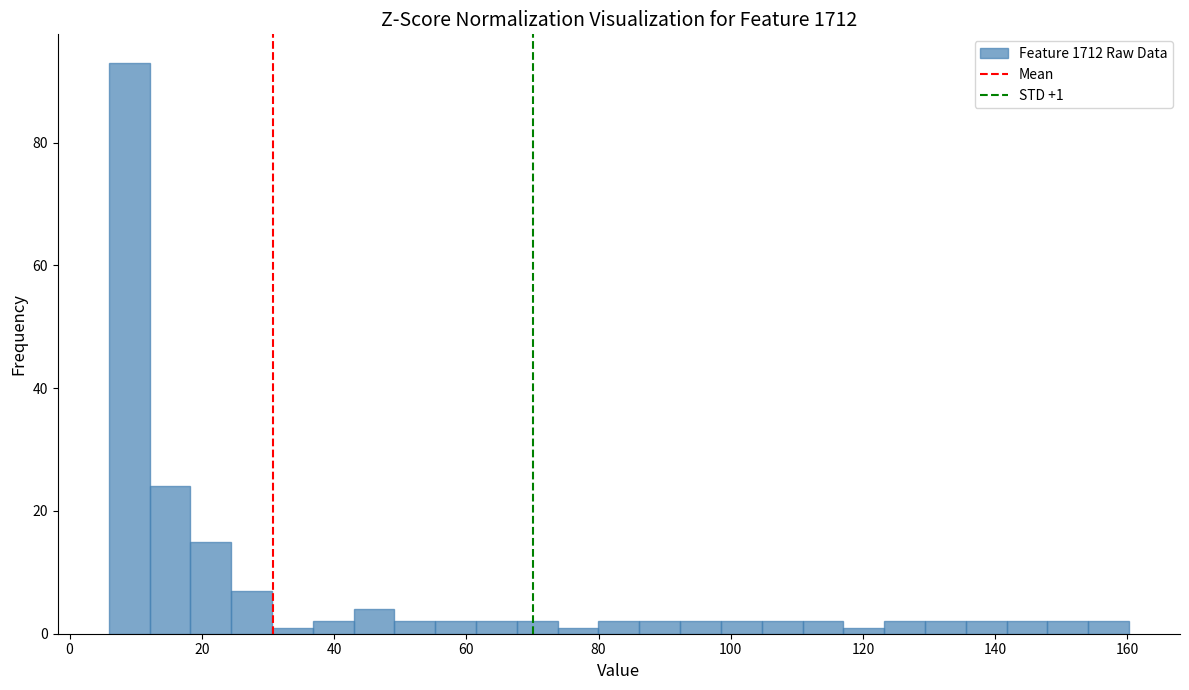

Read against the x-axis, roughly where is the centre of the tallest bar?

10